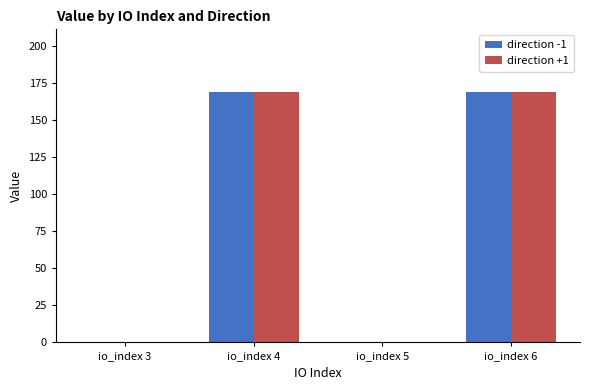

What is the greatest value displayed?

168.9